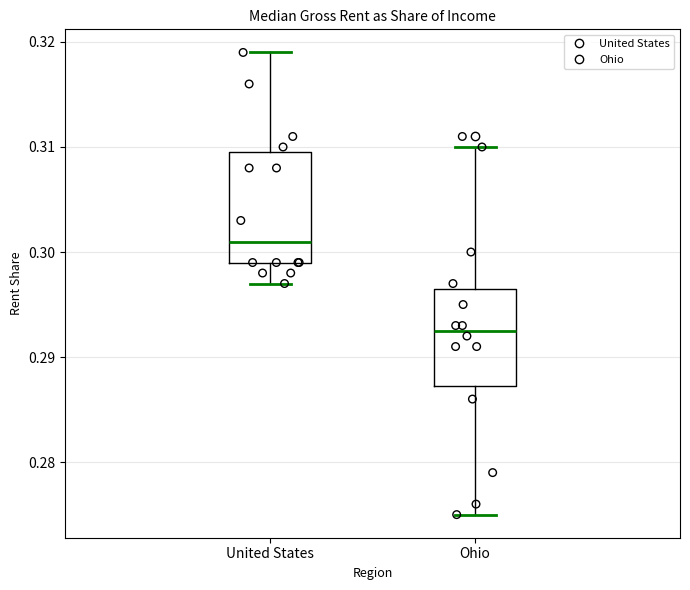

Reading left to right, transcribe this box plot: for each box, give where its median line is, the range the box spans, and where its two whiskers end, as read against the y-axis. The values are not printed on the chart, so give them approximately, as read against the axis.

United States: median 0.301, box 0.299 to 0.310, whiskers 0.297 to 0.319
Ohio: median 0.293, box 0.287 to 0.297, whiskers 0.275 to 0.310